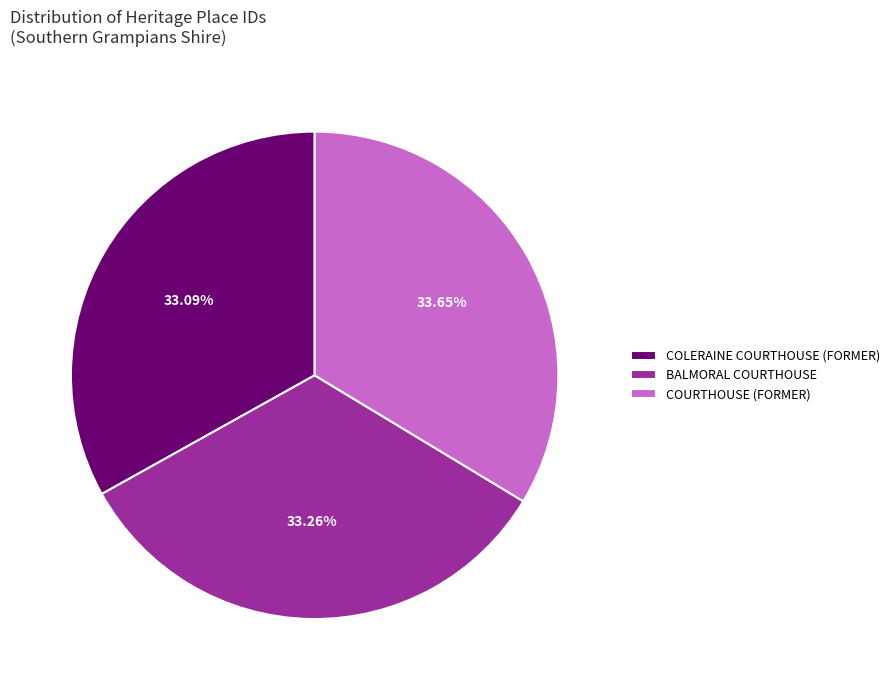

Count the number of slices in the pie.

3